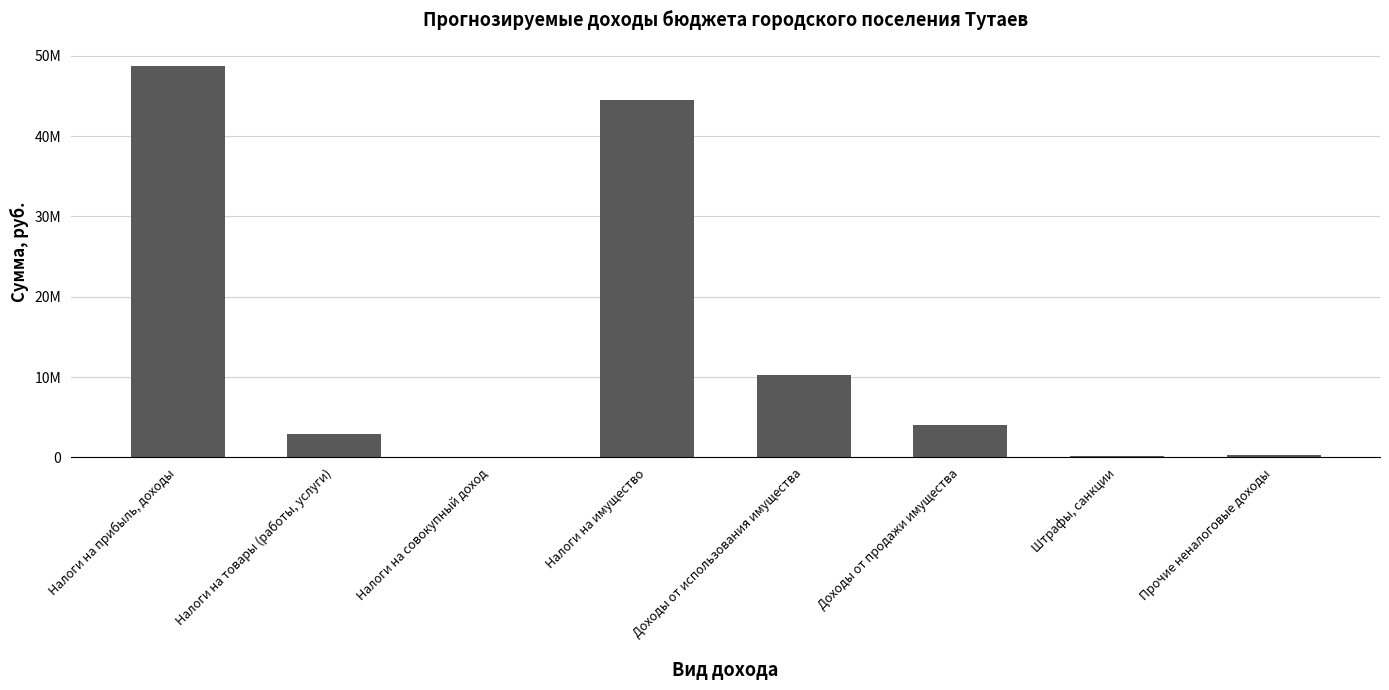

Which label corresponds to the smallest value in the chart?

Налоги на совокупный доход